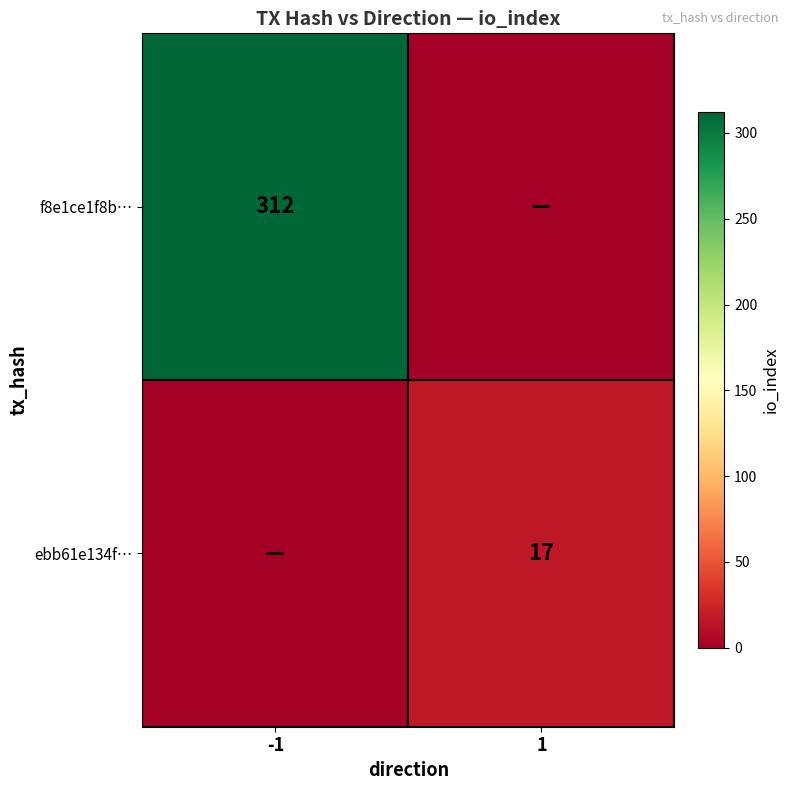

At which category does the chart reach its peak across all series?

-1